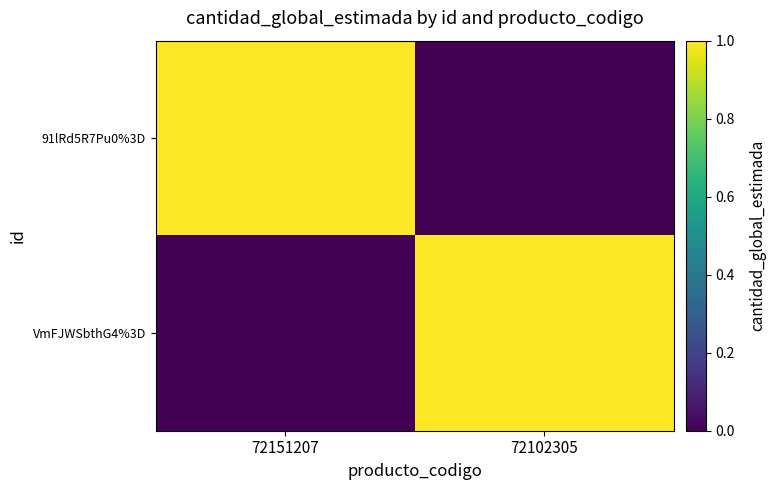

Which category has the lowest value across all series?

72102305